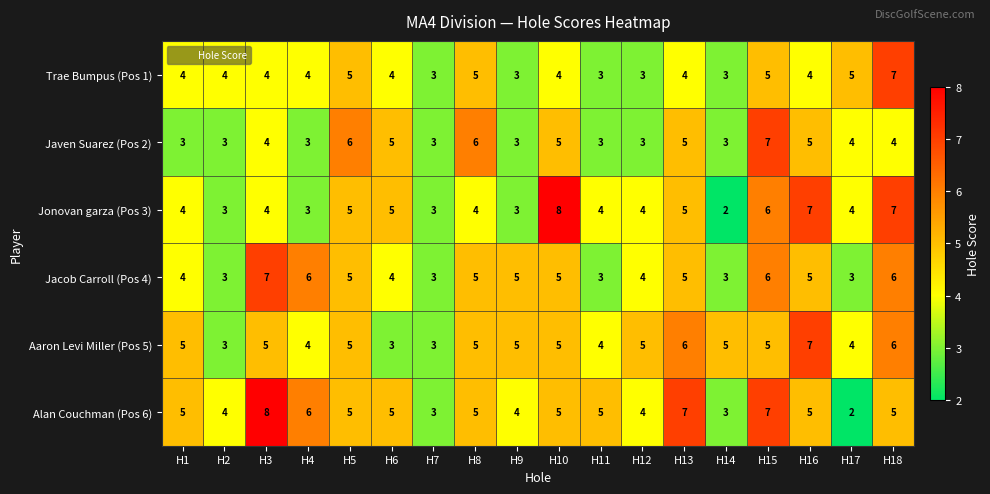

True or false: Jonovan garza (Pos 3) has a value of 9 at H13.

False